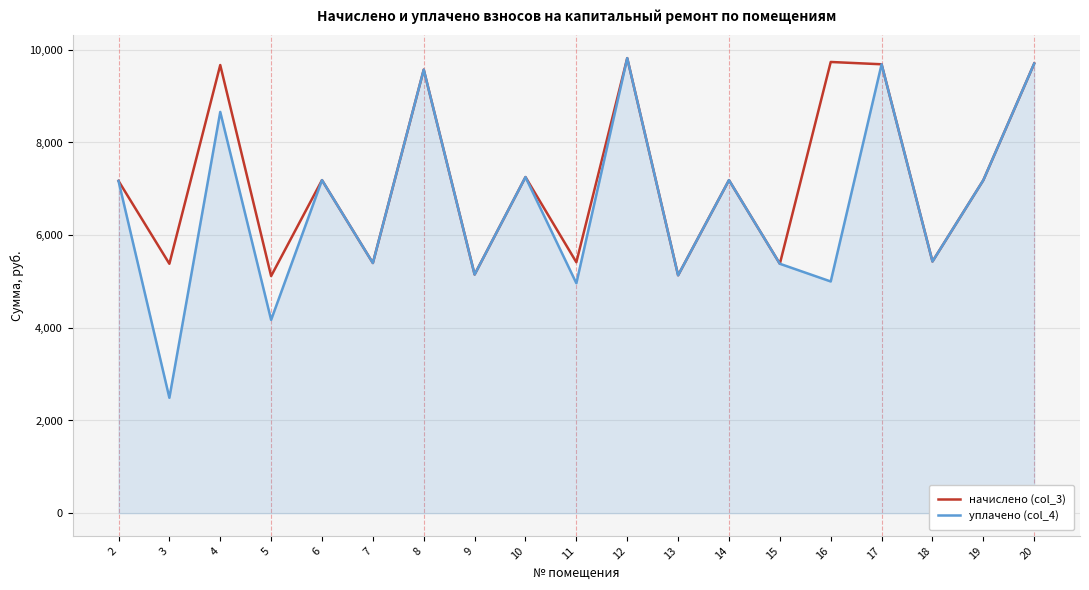

How many interior local peaks does the начислено (col_3) series have?

7